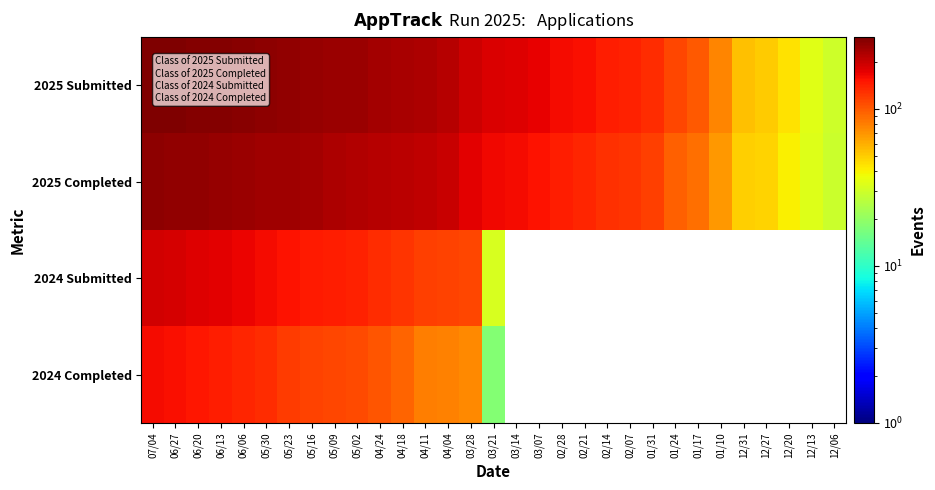

The 2025 Submitted series shows 62.9 at 03/21. True or false?

False